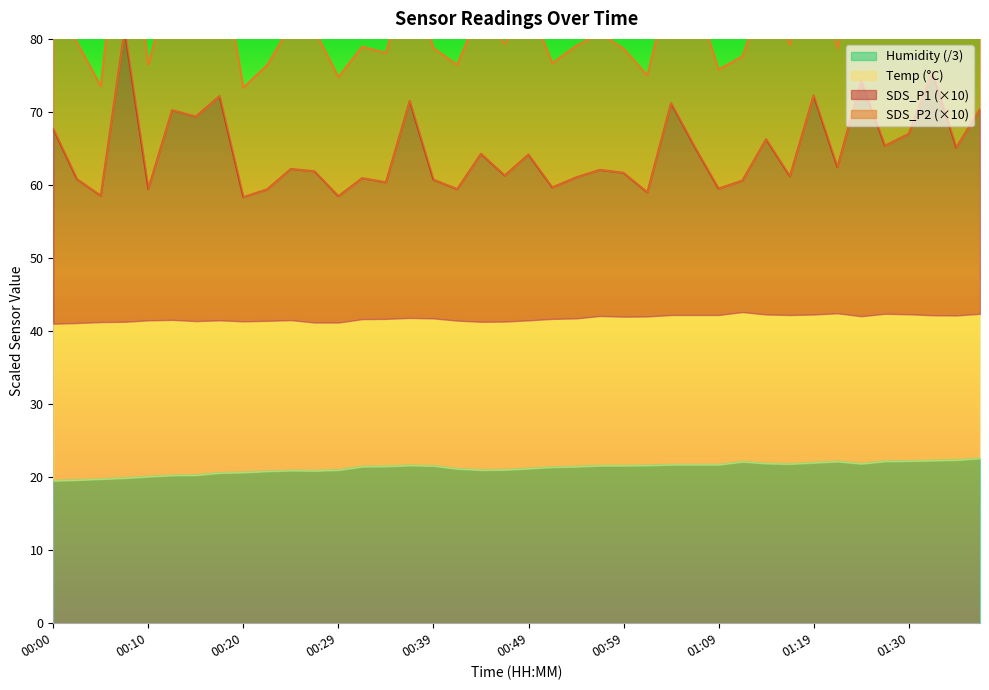

True or false: Humidity has a value of 31.9 at 01:19.

False